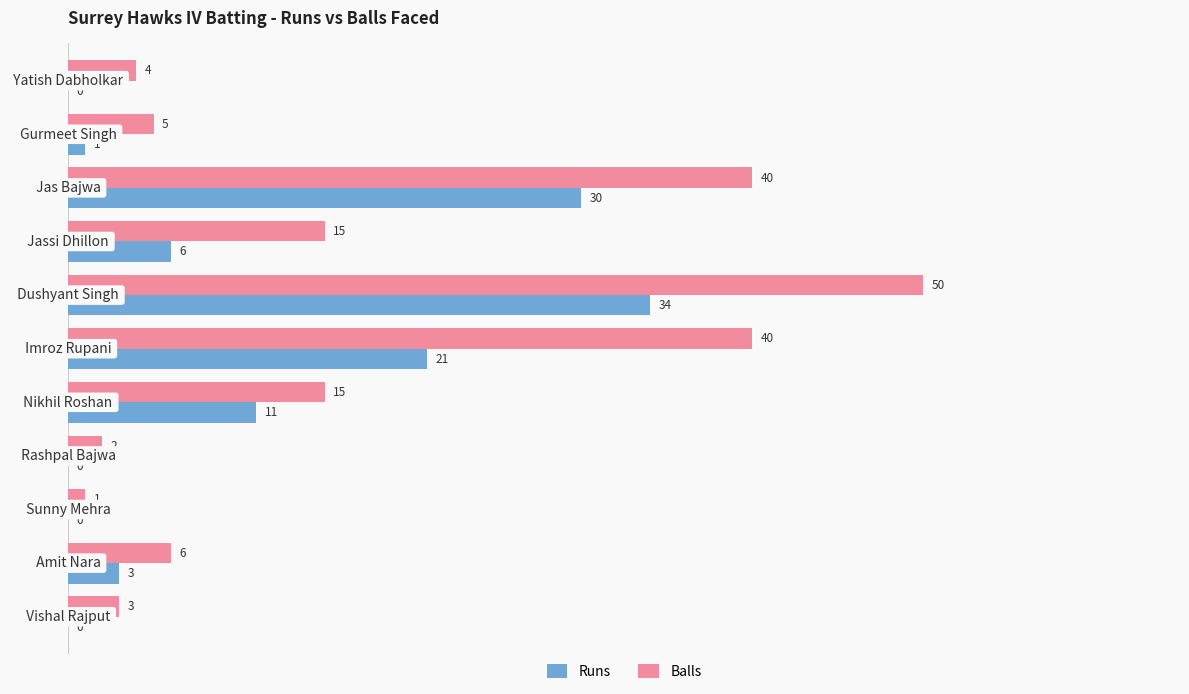

What is the highest value of the Runs series?

34